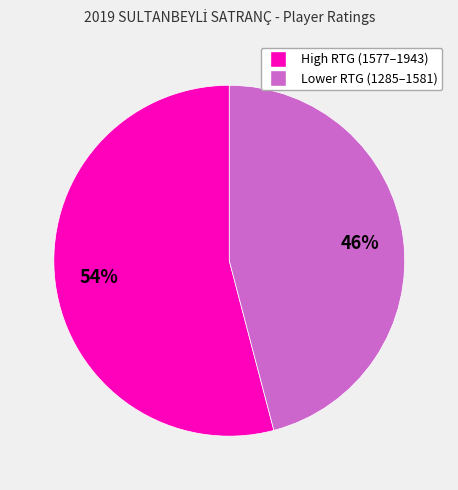

To the nearest percent, what is the average slice percentage?

50%